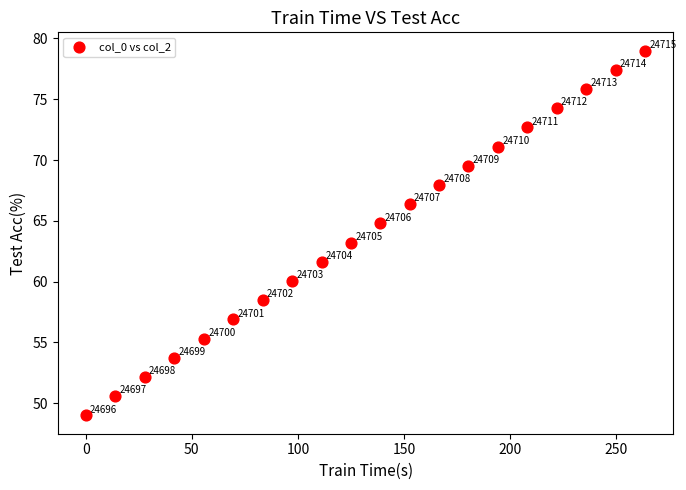

What is the range of X values (max minus min)?

263.8